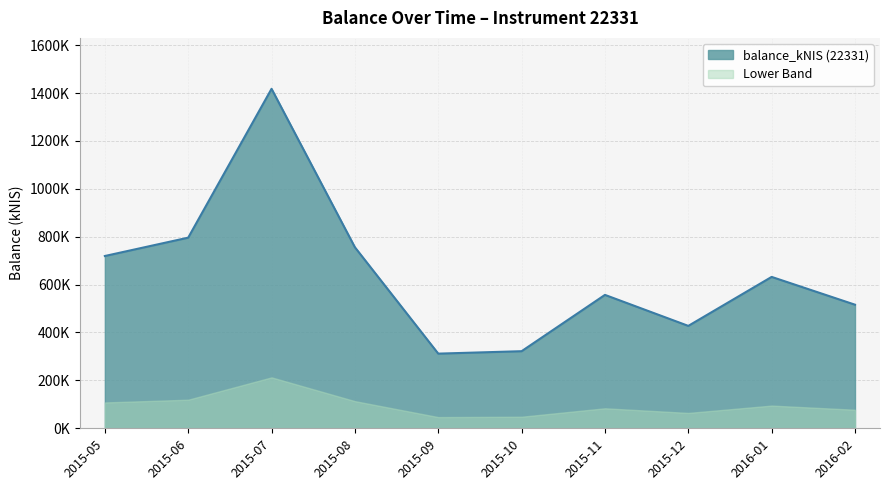

What are all the series names shown in the legend?

balance_kNIS (22331), Lower Band